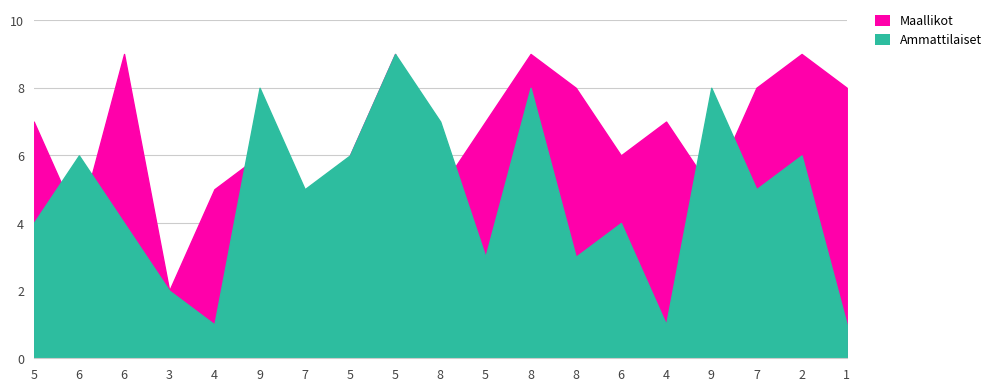

Reading right to left, transcribe all the data shown in this chart.

Maallikot: 8	9	8	5	7	6	8	9	7	5	9	6	1	6	5	2	9	4	7
Ammattilaiset: 1	6	5	8	1	4	3	8	3	7	9	6	5	8	1	2	4	6	4